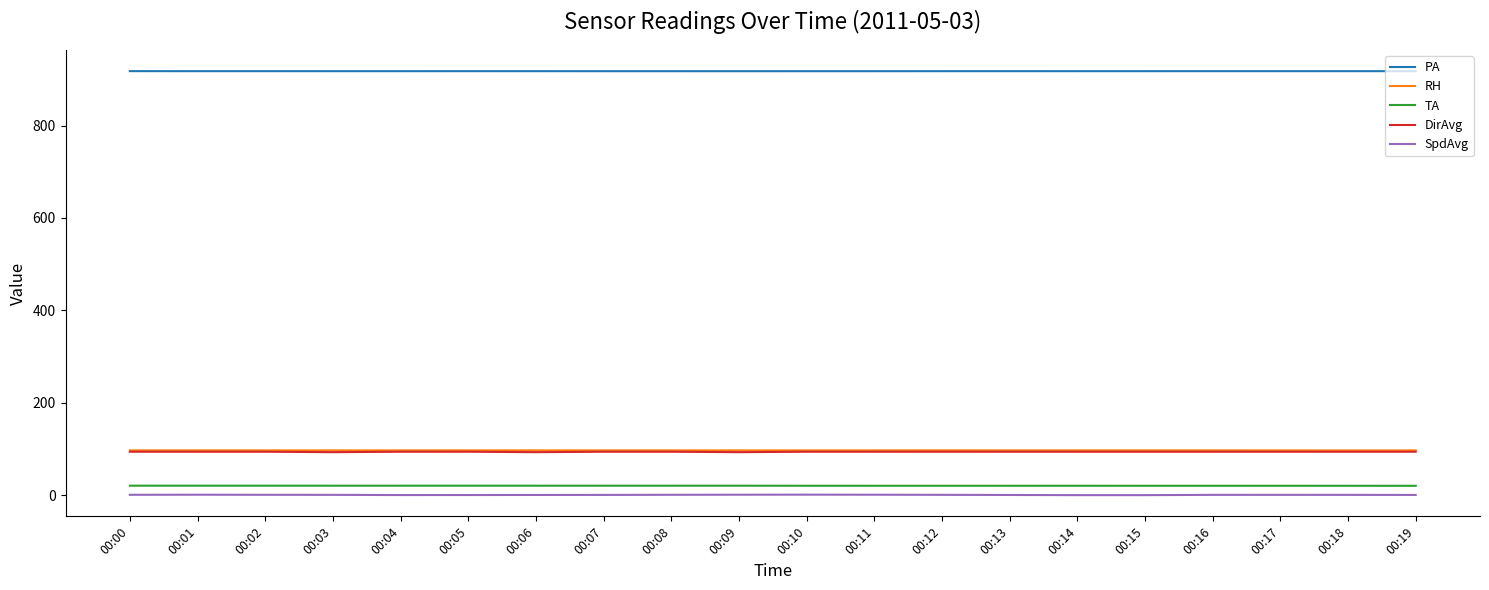

True or false: SpdAvg and RH intersect in this chart.

False